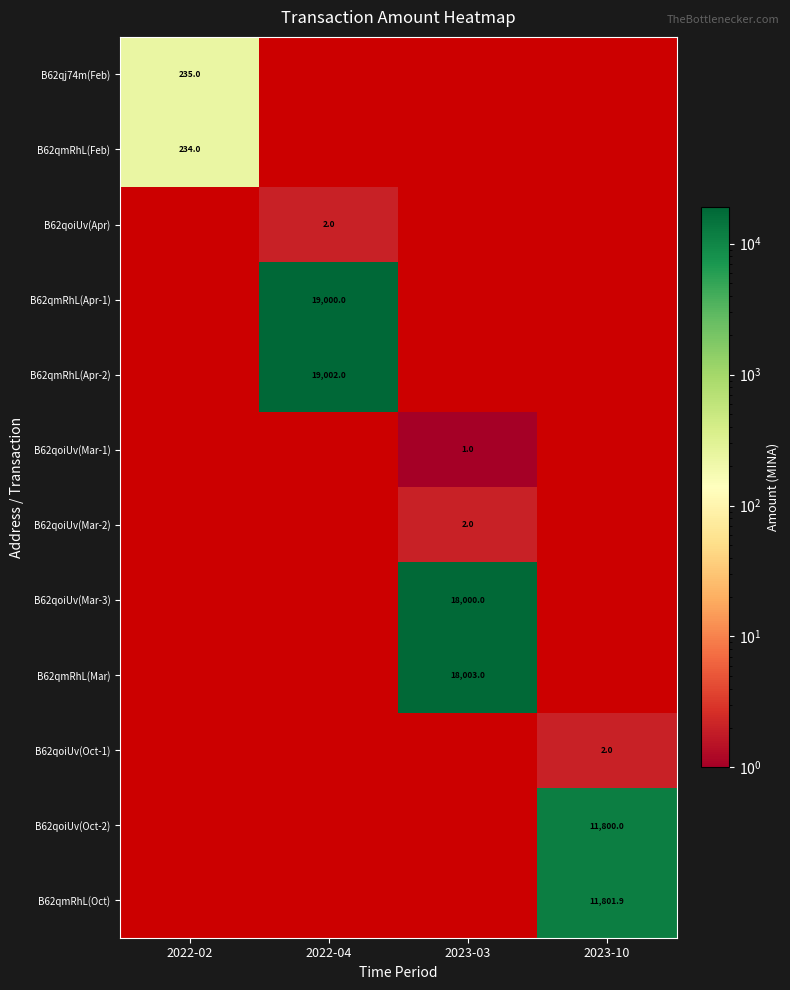

Which label corresponds to the largest value in the chart?

2022-04